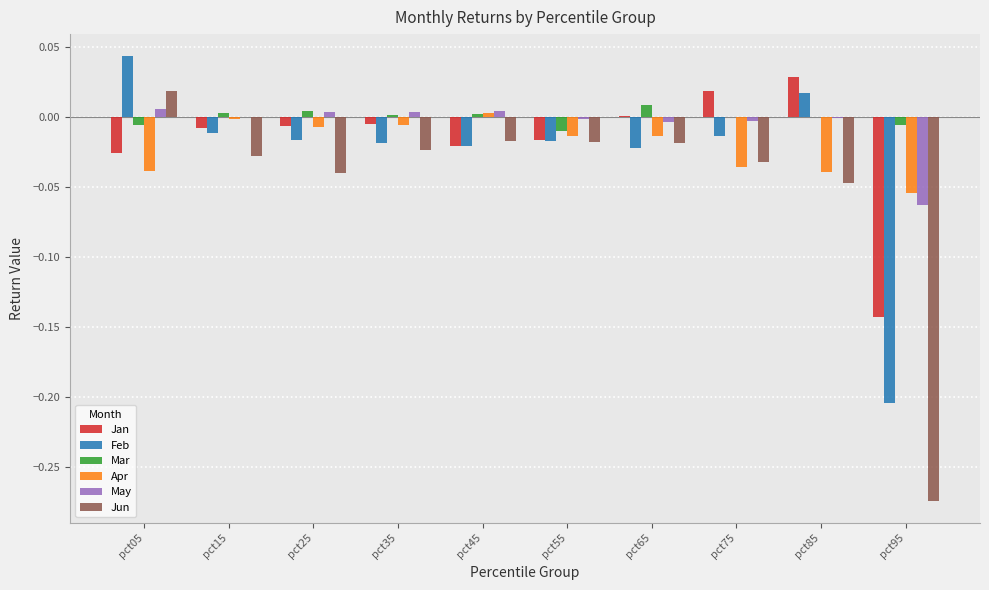

The value of Apr at pct05 is -0.0. True or false?

True